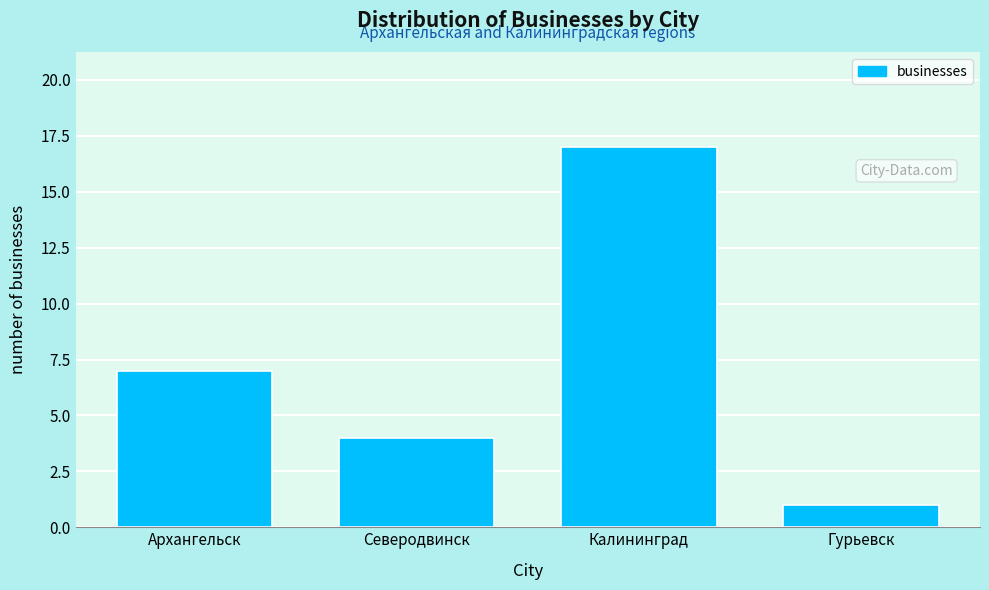

Reading left to right, what are all the values shown in this chart?

Архангельск=7	Северодвинск=4	Калининград=17	Гурьевск=1